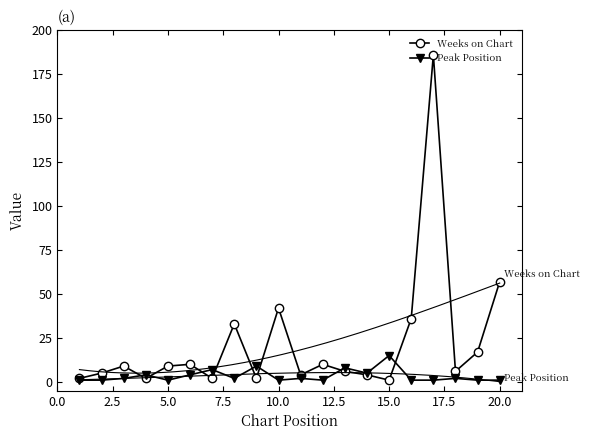

At which label does Peak Position reach its peak?

15.0